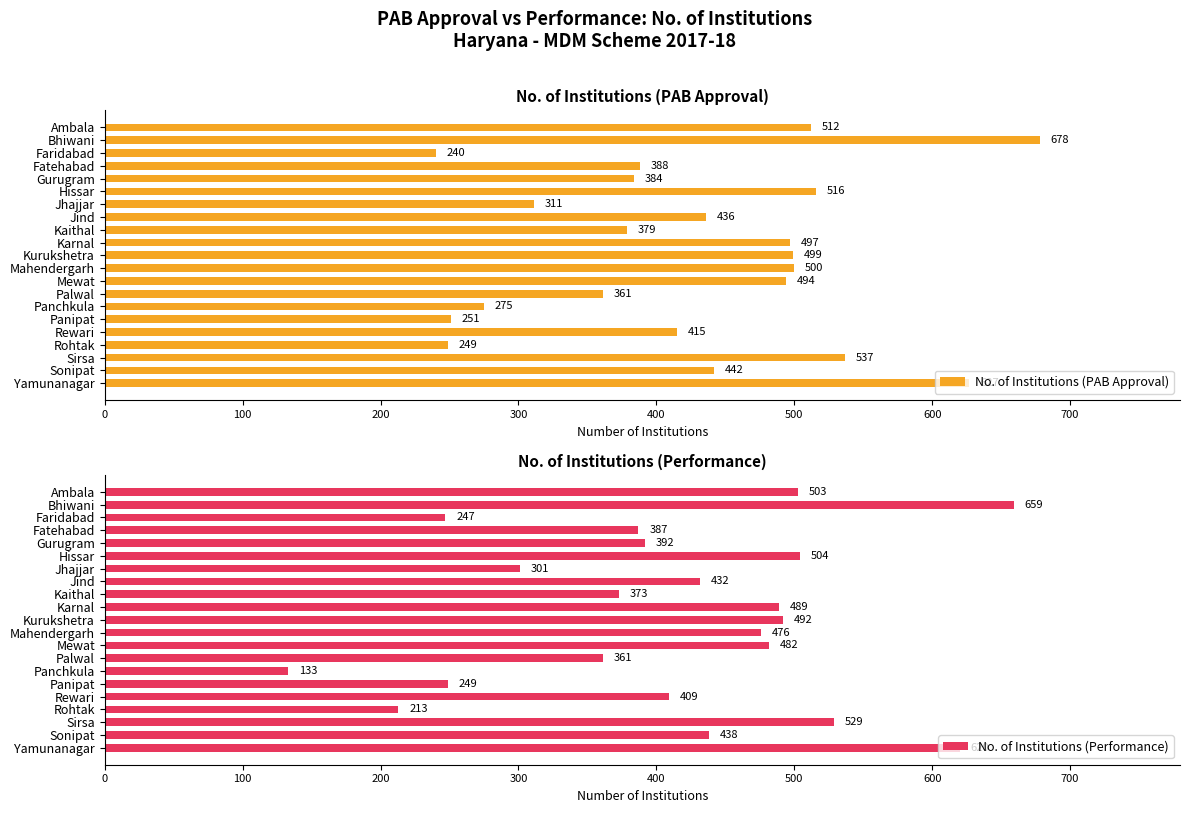

True or false: No. of Institutions (PAB Approval) has a value of 876 at Mahendergarh.

False